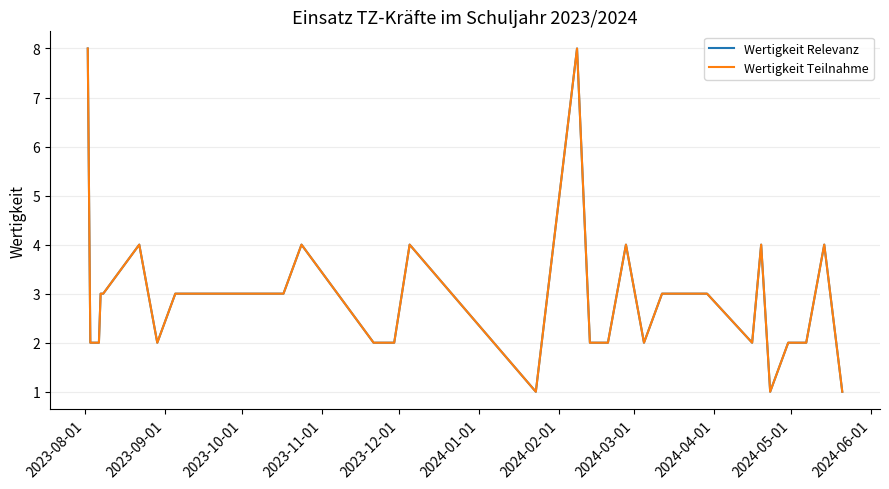

How many Wertigkeit Teilnahme values are between 2 and 3?

24